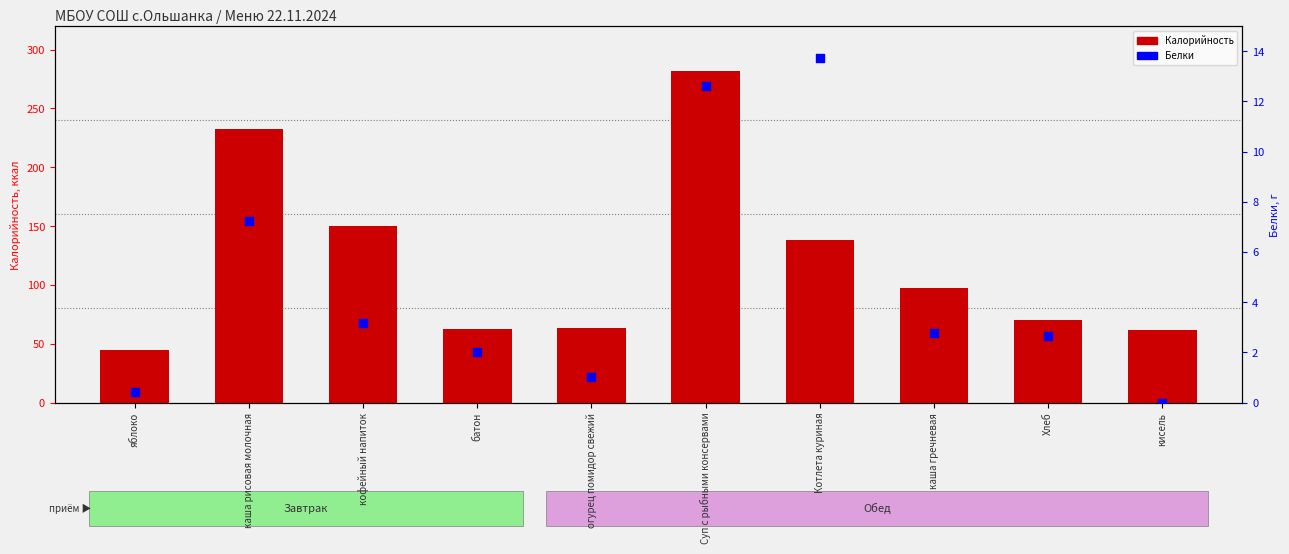

Which series reaches the minimum Y coordinate?

Белки